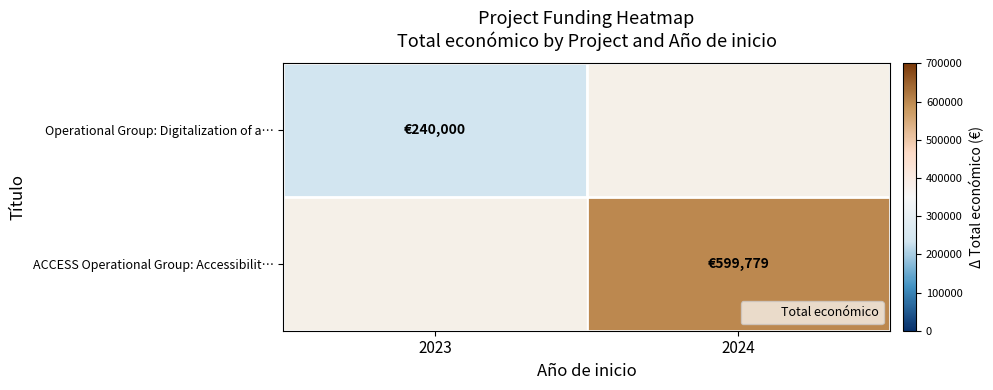

List the series in order of their peak value, lowest first.

Operational Group: Digitalization of a…, ACCESS Operational Group: Accessibilit…